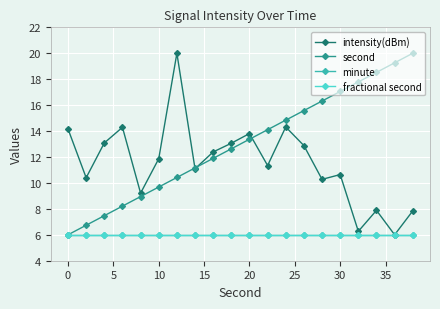

What is the average value of the intensity(dBm) series?

11.5